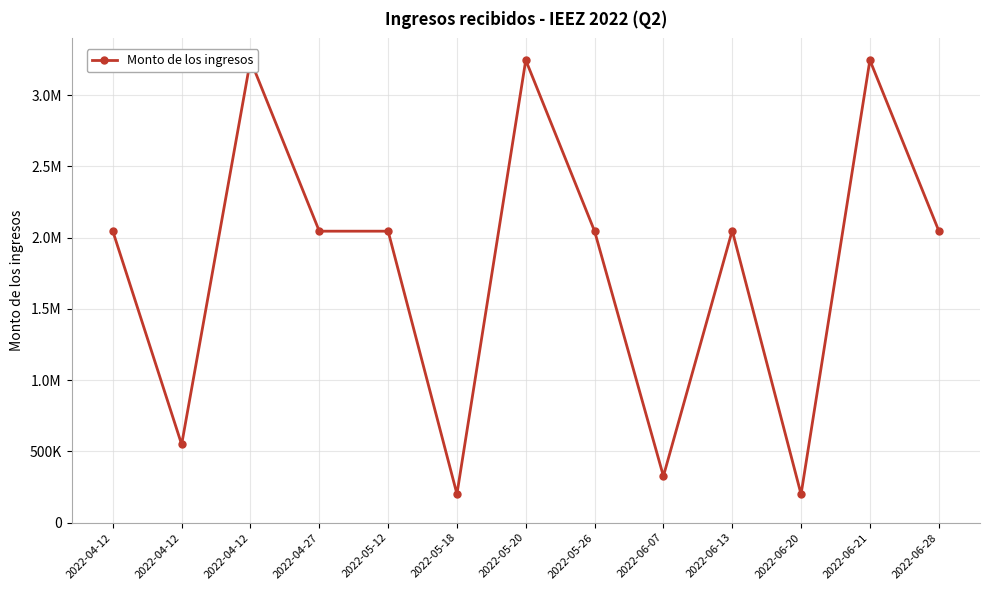

Reading left to right, list all the values displayed in this chart.

2045745	548859	3246465	2045745	2045745	201123	3246465	2045745	326411	2049791	199215	3246465	2049791